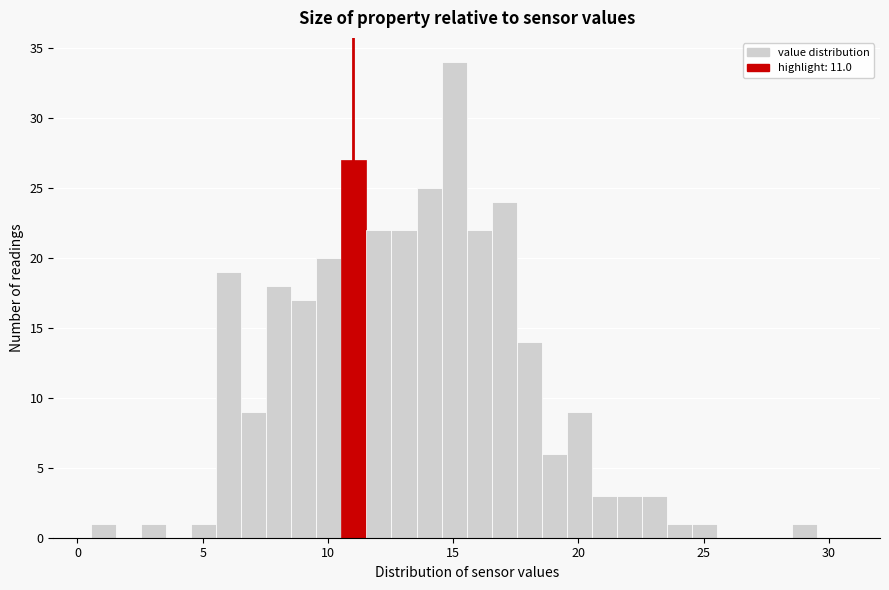

Around what value on the x-axis is the tallest bar? Give the approximate position of its centre, as read against the axis.

15.0